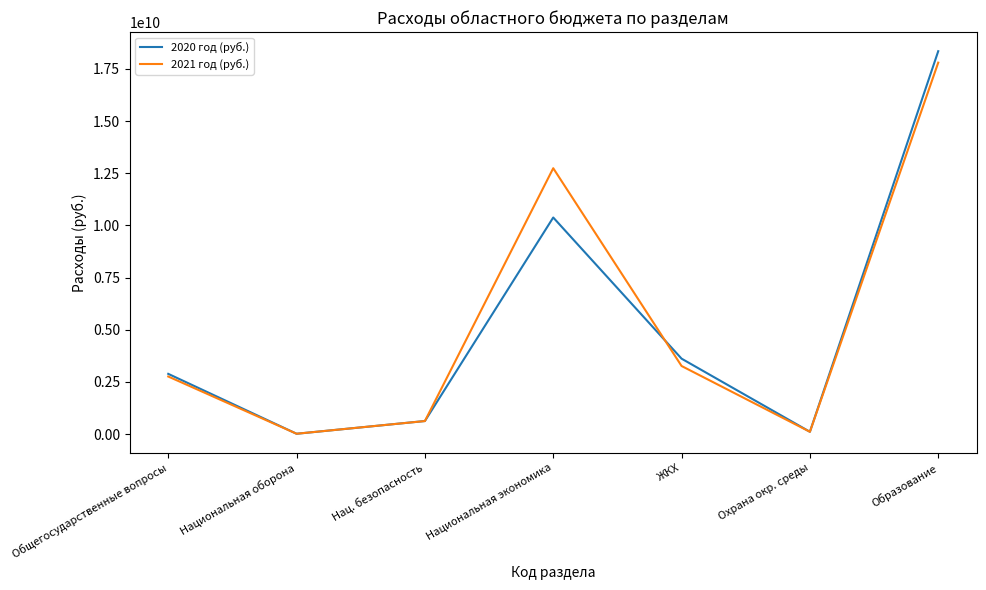

Is the value of 2020 год (руб.) at ЖКХ greater than the value of 2021 год (руб.) at Нац. безопасность?

Yes